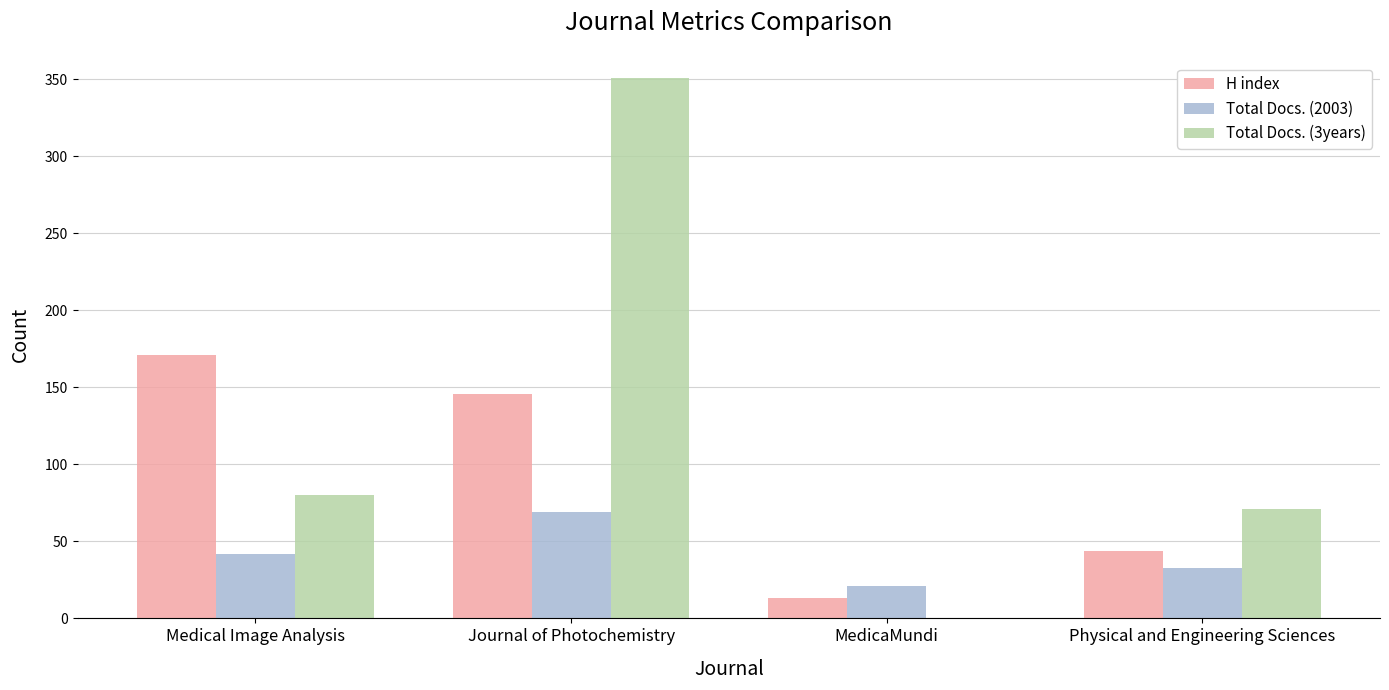

Where is Total Docs. (2003) nearest to the value 45?

Medical Image Analysis